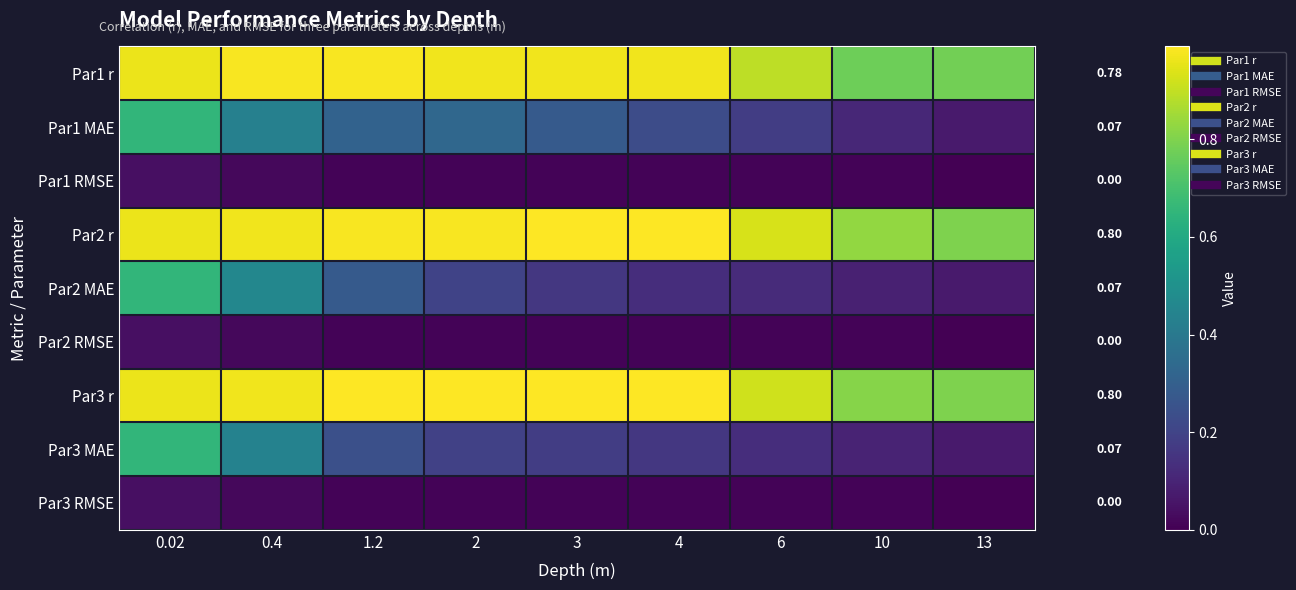

Count the number of categories in the chart.

9